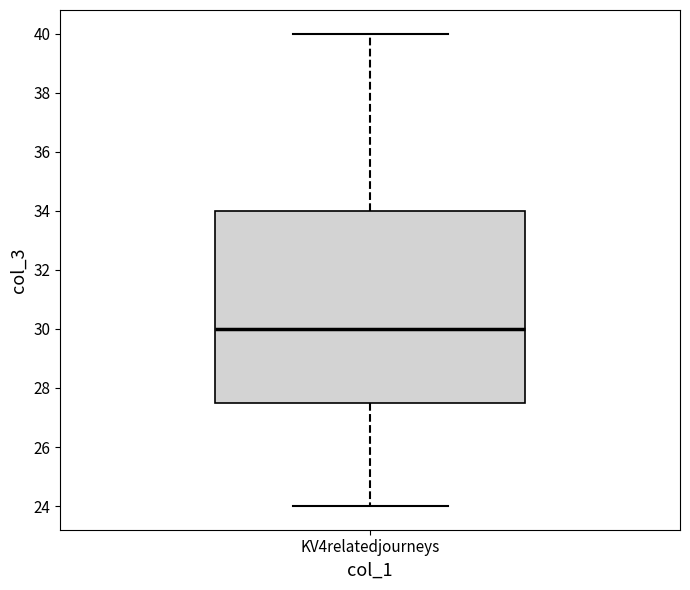

Read this box plot against the y-axis: the position of the median line, the range covered by the box, and the ends of both whiskers. The values are not printed on the chart, so give them approximately, as read against the axis.

median 30.0, box 27.6 to 34.0, whiskers 24.0 to 40.0